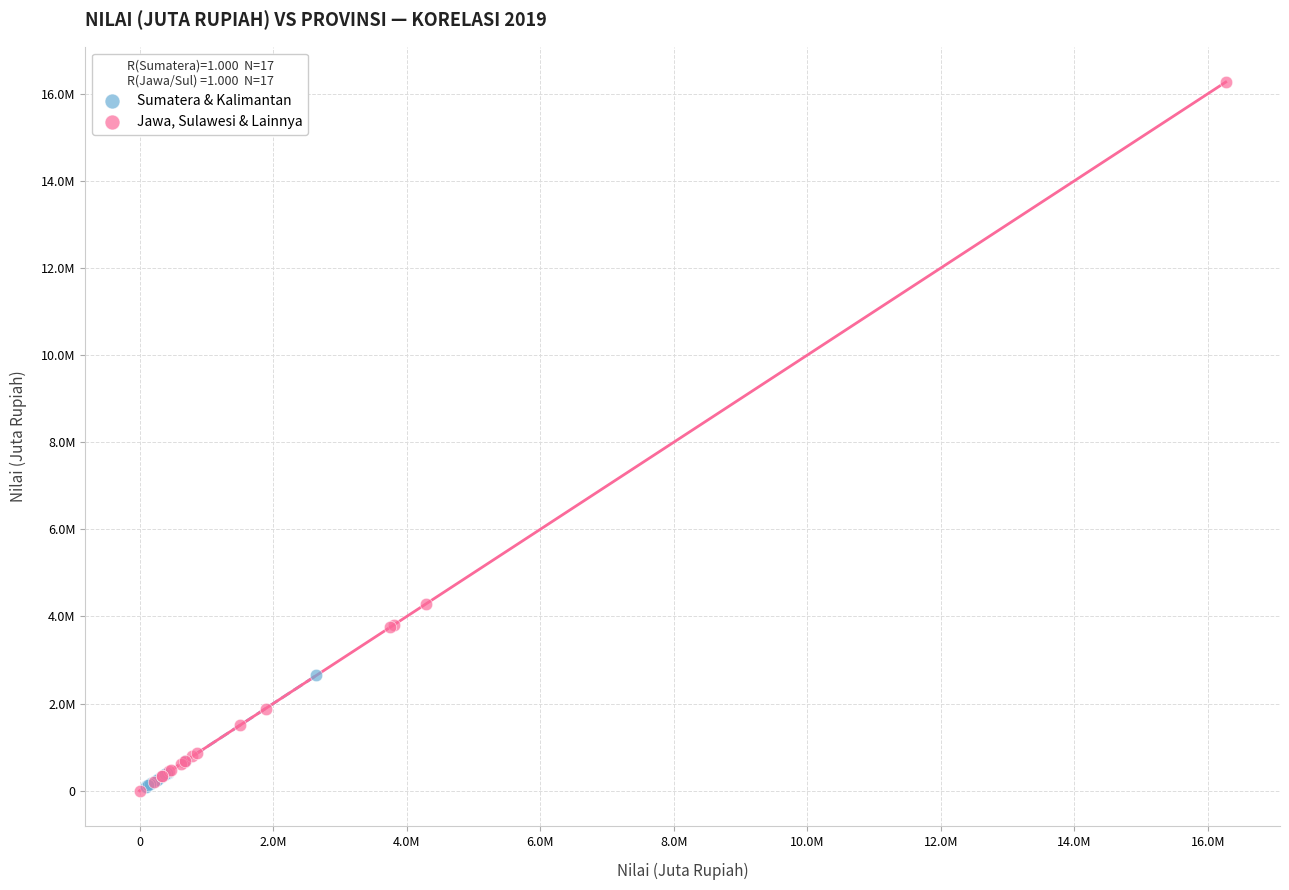

Which series reaches the maximum Y coordinate?

Jawa, Sulawesi & Lainnya